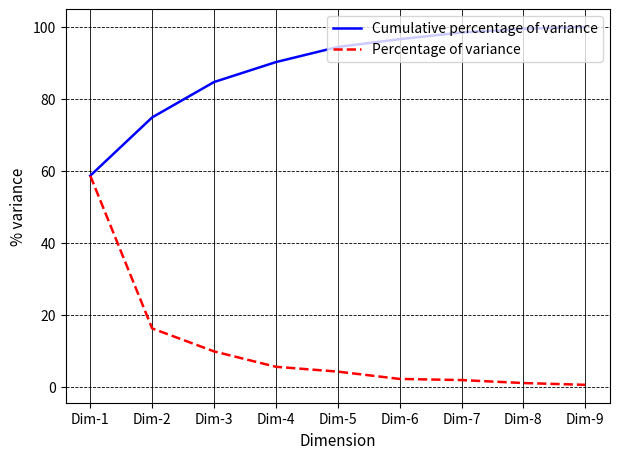

How many values in the Cumulative percentage of variance series are below 94?

4